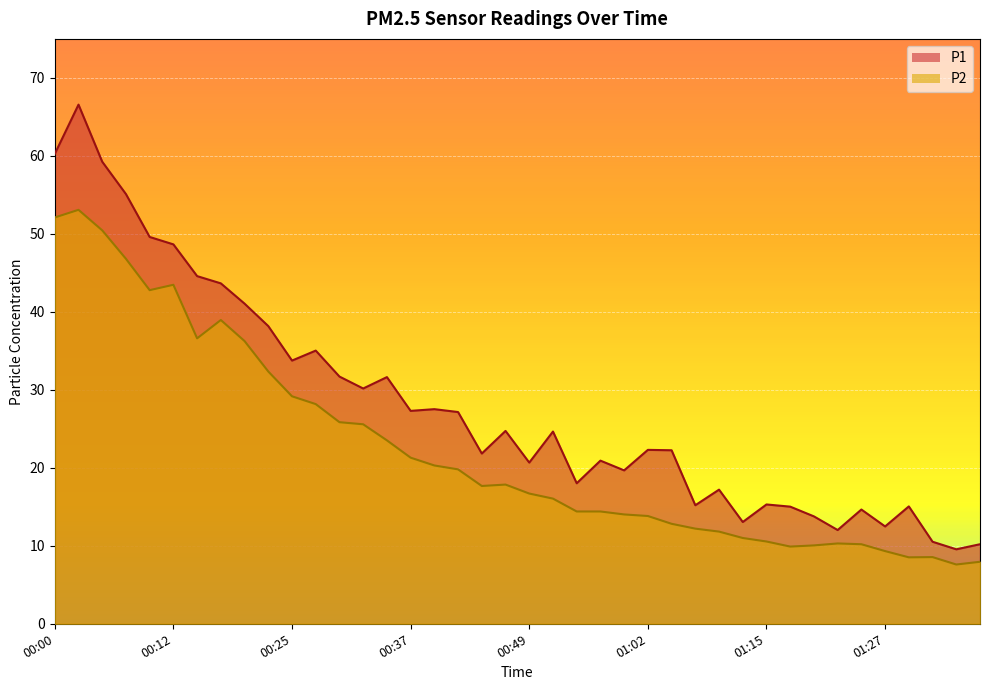

Reading left to right, list all the values displayed in this chart.

P1: 00:00=60.2	00:02=66.6	00:05=59.2	00:07=55.1	00:10=49.6	00:12=48.6	00:15=44.6	00:17=43.6	00:20=41.0	00:22=38.2	00:25=33.8	00:27=35.0	00:30=31.7	00:32=30.2	00:34=31.6	00:37=27.3	00:39=27.5	00:42=27.1	00:44=21.8	00:47=24.7	00:49=20.7	00:52=24.6	00:54=18.0	00:57=20.9	01:00=19.7	01:02=22.3	01:05=22.2	01:07=15.2	01:10=17.2	01:12=13.1	01:15=15.3	01:17=15.0	01:20=13.8	01:22=12.0	01:25=14.7	01:27=12.5	01:30=15.1	01:32=10.5	01:35=9.6	01:37=10.2
P2: 00:00=52.1	00:02=53.1	00:05=50.5	00:07=46.8	00:10=42.8	00:12=43.5	00:15=36.6	00:17=39.0	00:20=36.2	00:22=32.4	00:25=29.2	00:27=28.2	00:30=25.9	00:32=25.6	00:34=23.5	00:37=21.3	00:39=20.3	00:42=19.8	00:44=17.7	00:47=17.9	00:49=16.7	00:52=16.1	00:54=14.4	00:57=14.4	01:00=14.0	01:02=13.8	01:05=12.8	01:07=12.2	01:10=11.8	01:12=11.0	01:15=10.6	01:17=9.9	01:20=10.1	01:22=10.3	01:25=10.2	01:27=9.3	01:30=8.5	01:32=8.6	01:35=7.6	01:37=8.0